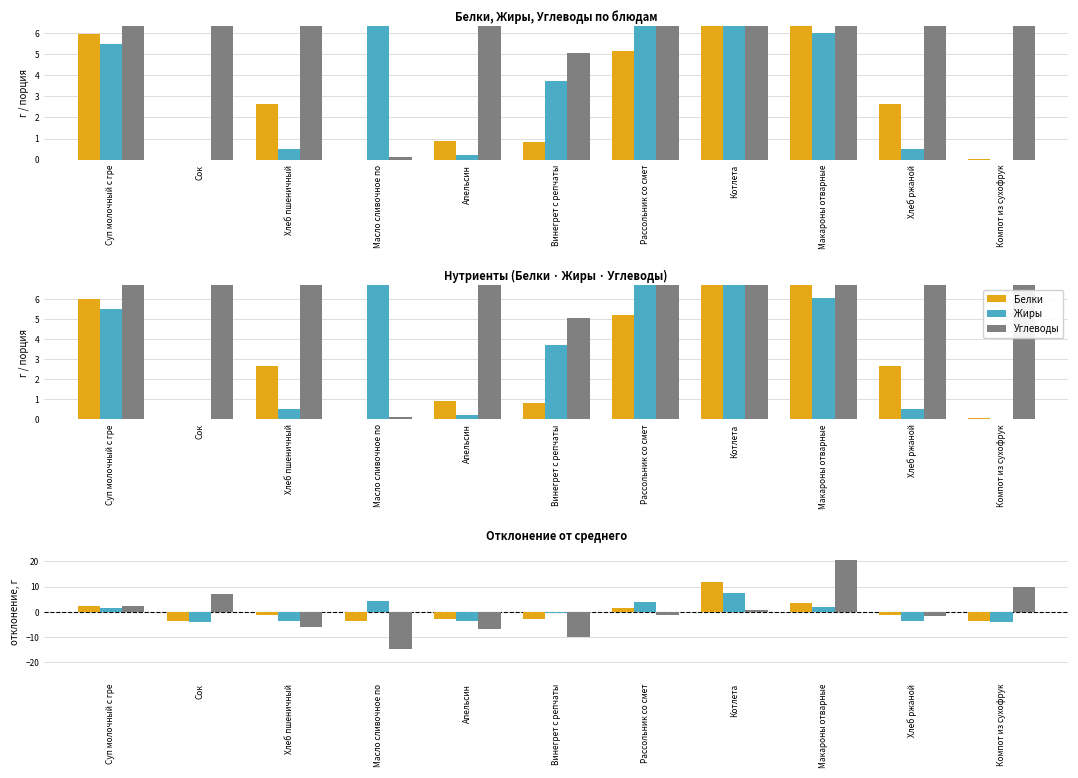

Reading left to right, what are all the values shown in this chart?

Белки: Суп молочный с гре=2.2	Сок=-3.7	Хлеб пшеничный=-1.1	Масло сливочное по=-3.7	Апельсин=-2.8	Винегрет с репчаты=-2.9	Рассольник со смет=1.4	Котлета=11.8	Макароны отварные=3.6	Хлеб ржаной=-1.1	Компот из сухофрук=-3.7
Жиры: Суп молочный с гре=1.5	Сок=-4.0	Хлеб пшеничный=-3.5	Масло сливочное по=4.2	Апельсин=-3.8	Винегрет с репчаты=-0.3	Рассольник со смет=4.0	Котлета=7.5	Макароны отварные=2.0	Хлеб ржаной=-3.5	Компот из сухофрук=-4.0
Углеводы: Суп молочный с гре=2.2	Сок=7.1	Хлеб пшеничный=-6.1	Масло сливочное по=-14.8	Апельсин=-6.8	Винегрет с репчаты=-9.8	Рассольник со смет=-1.3	Котлета=0.8	Макароны отварные=20.4	Хлеб ржаной=-1.5	Компот из сухофрук=9.9